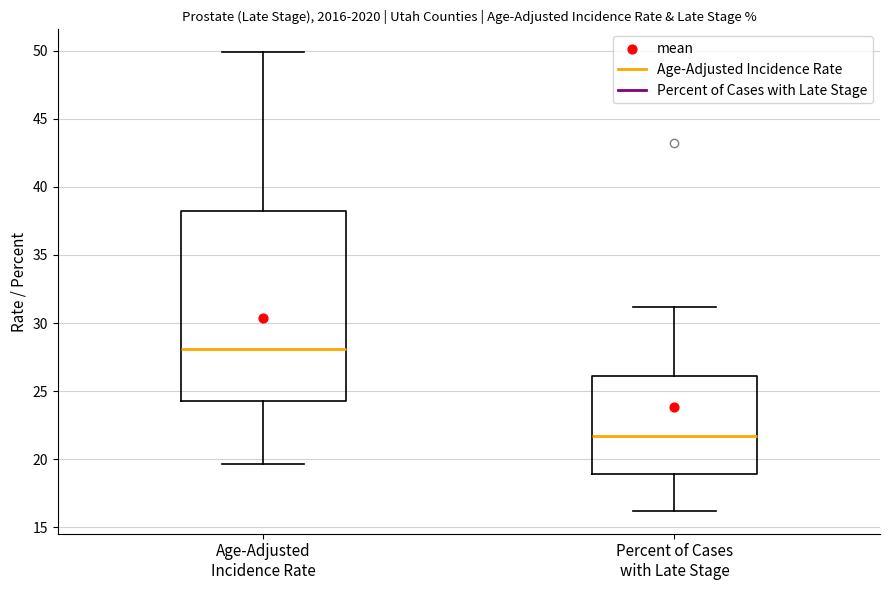

Comparing the boxes themselves (not the whiskers), which one is the tallest?

Age-Adjusted Incidence Rate